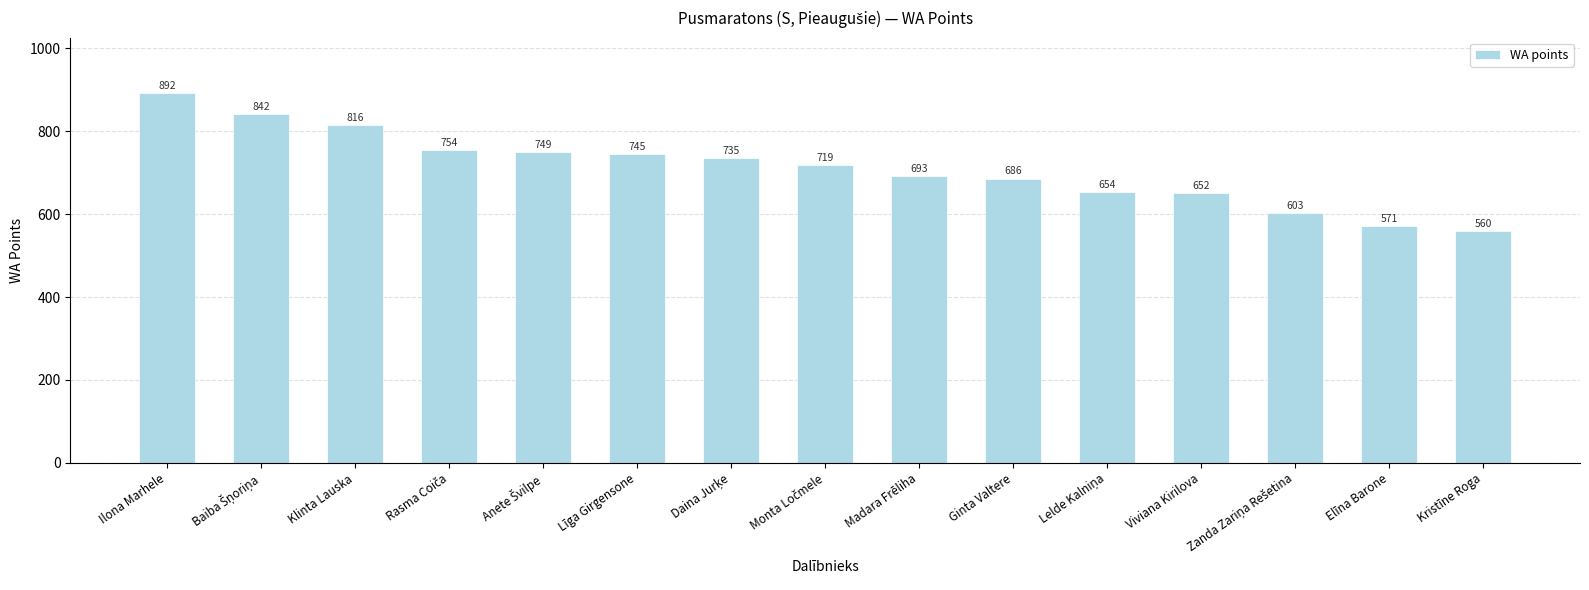

How many distinct data groups are displayed?

1